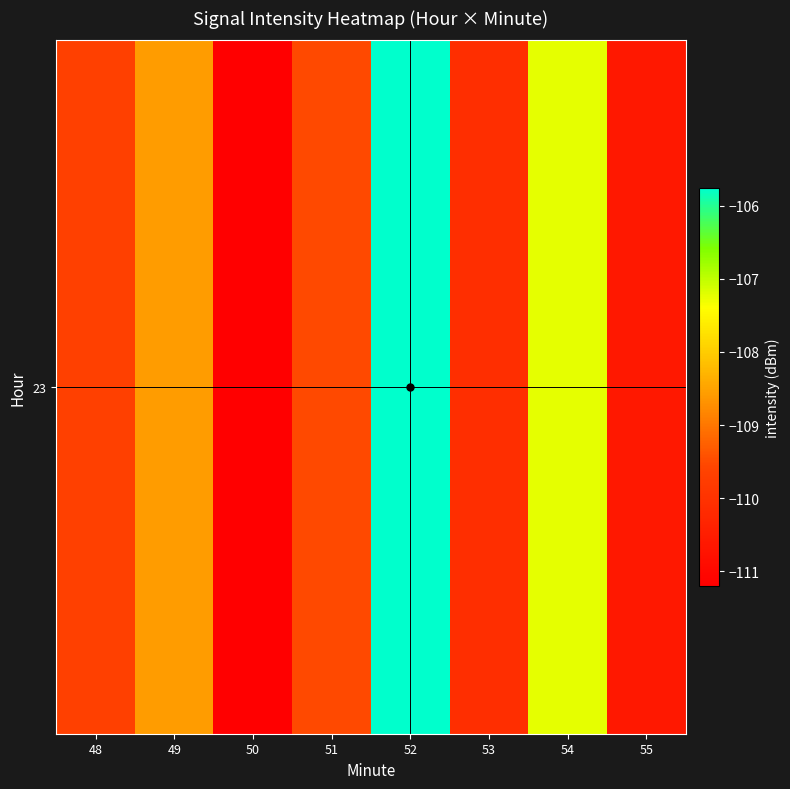

What is the difference between the maximum and minimum values?

5.4